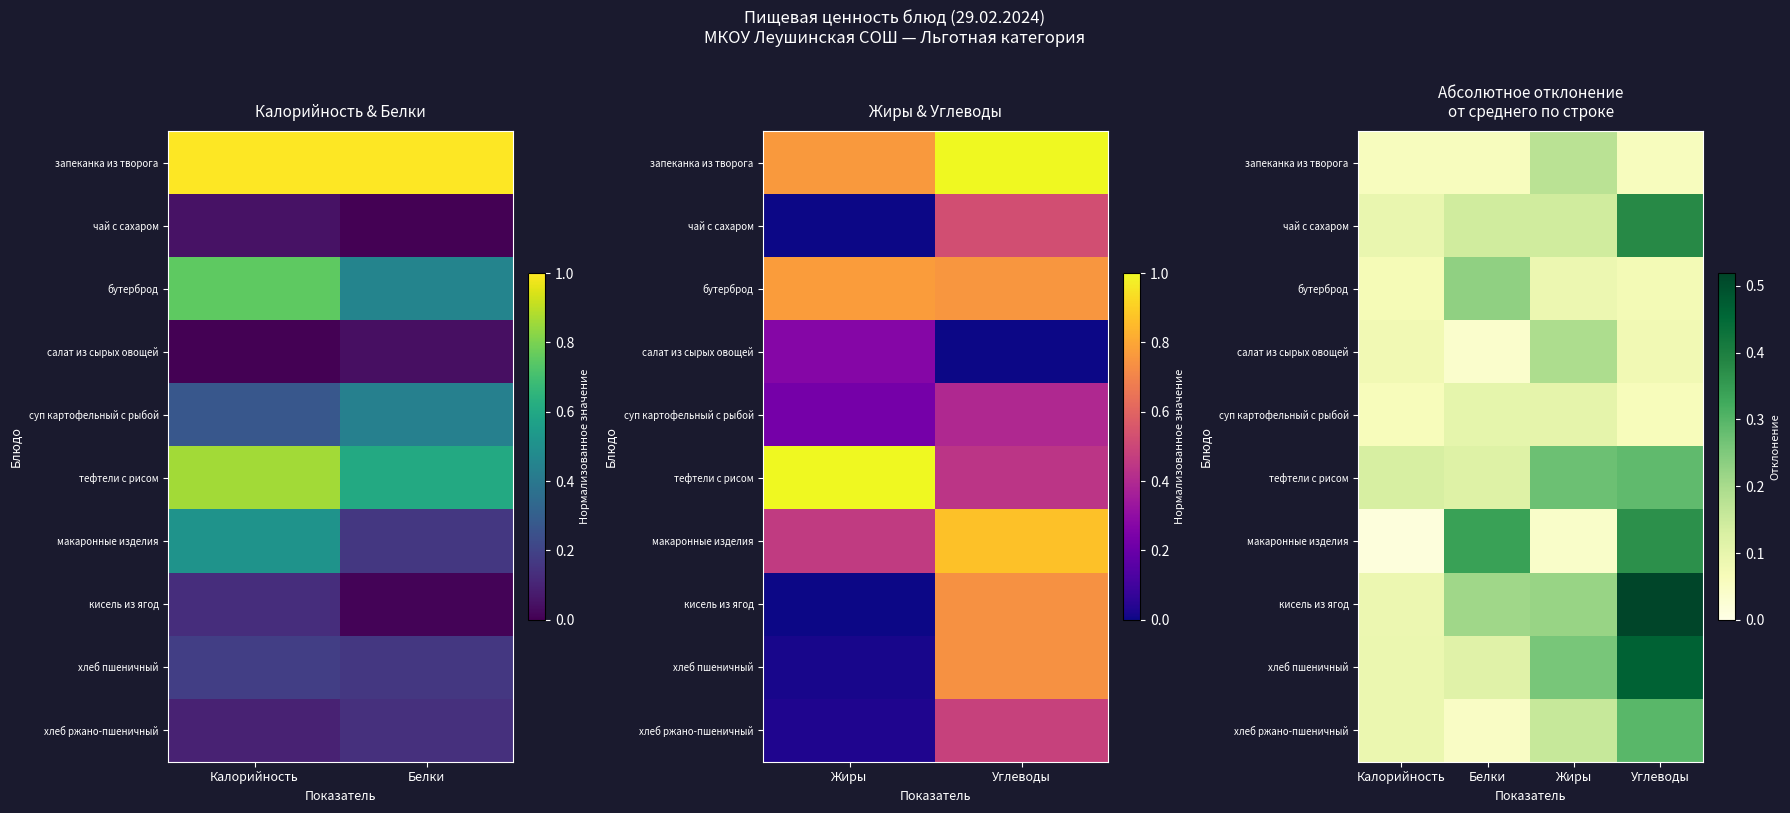

Where is кисель из ягод nearest to the value 0?

Калорийность